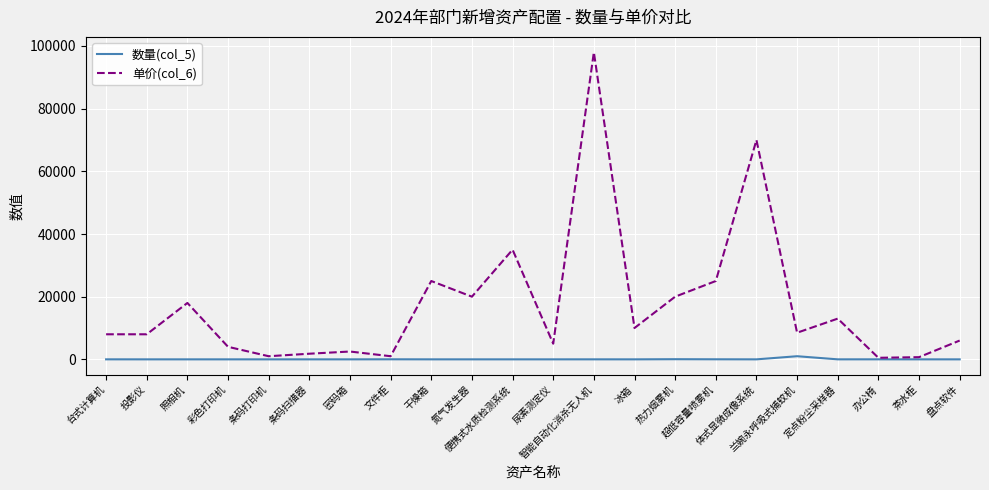

What is the minimum value for 单价(col_6)?

500